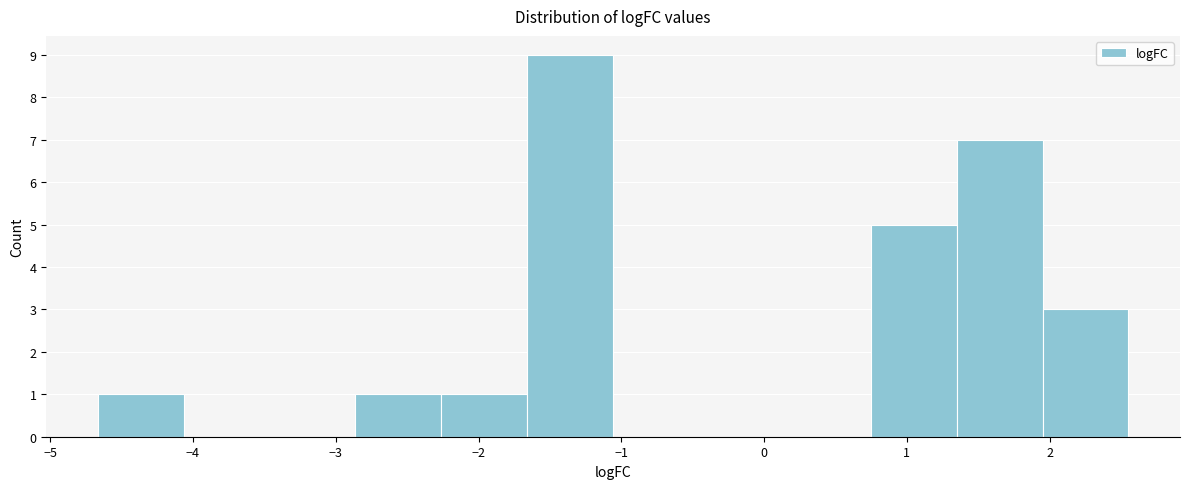

Reading left to right, transcribe this chart: for each bar, give the range it covers on the x-axis and its height. Neither the bar edges nor the heights are printed on the chart, so give them approximately, as read against the axes.

-4.7 to -4.1: 1
-4.1 to -3.5: 0
-3.5 to -2.9: 0
-2.9 to -2.3: 1
-2.3 to -1.7: 1
-1.7 to -1.1: 9
-1.1 to -0.5: 0
-0.5 to 0.1: 0
0.1 to 0.7: 0
0.7 to 1.3: 5
1.3 to 2.0: 7
2.0 to 2.6: 3